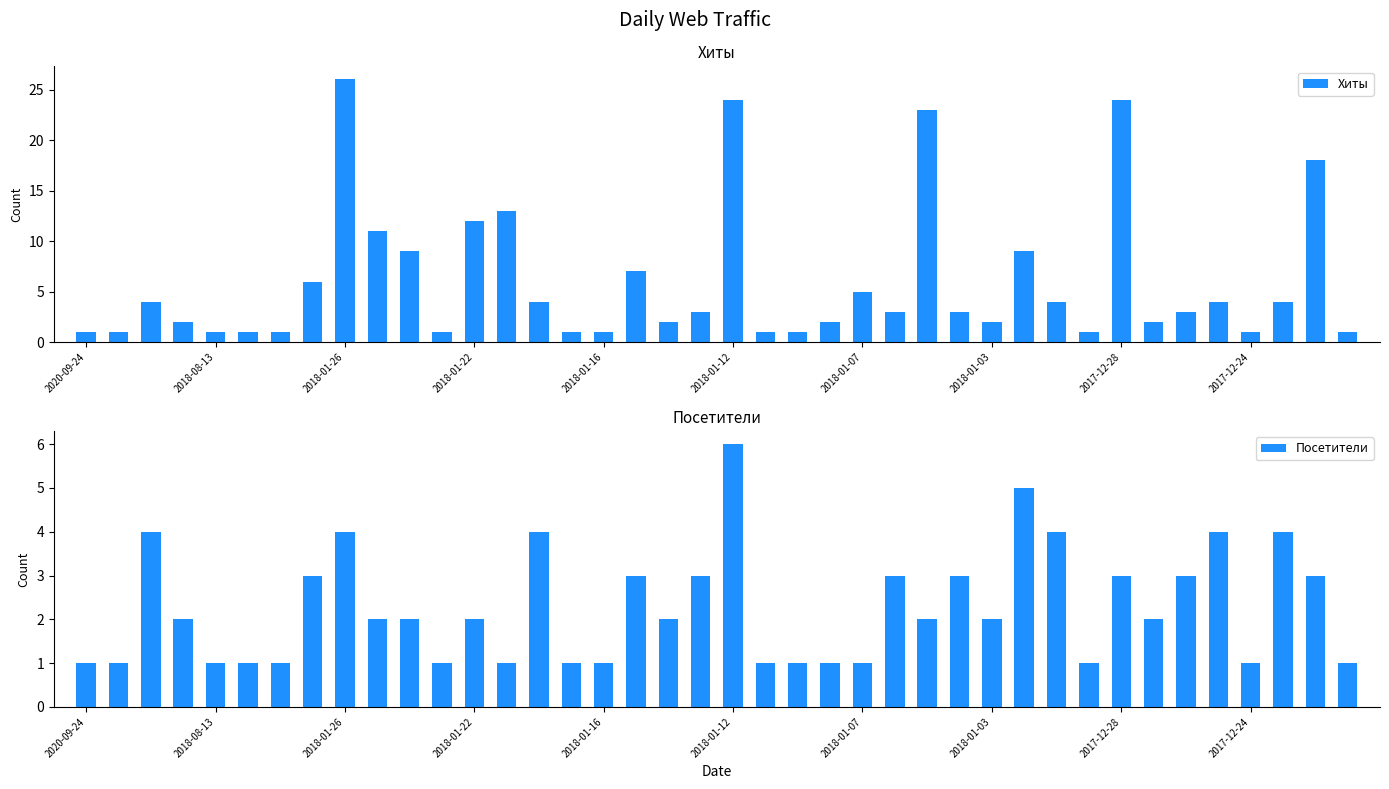

What is the difference between the maximum and second lowest values in the Хиты series?

25